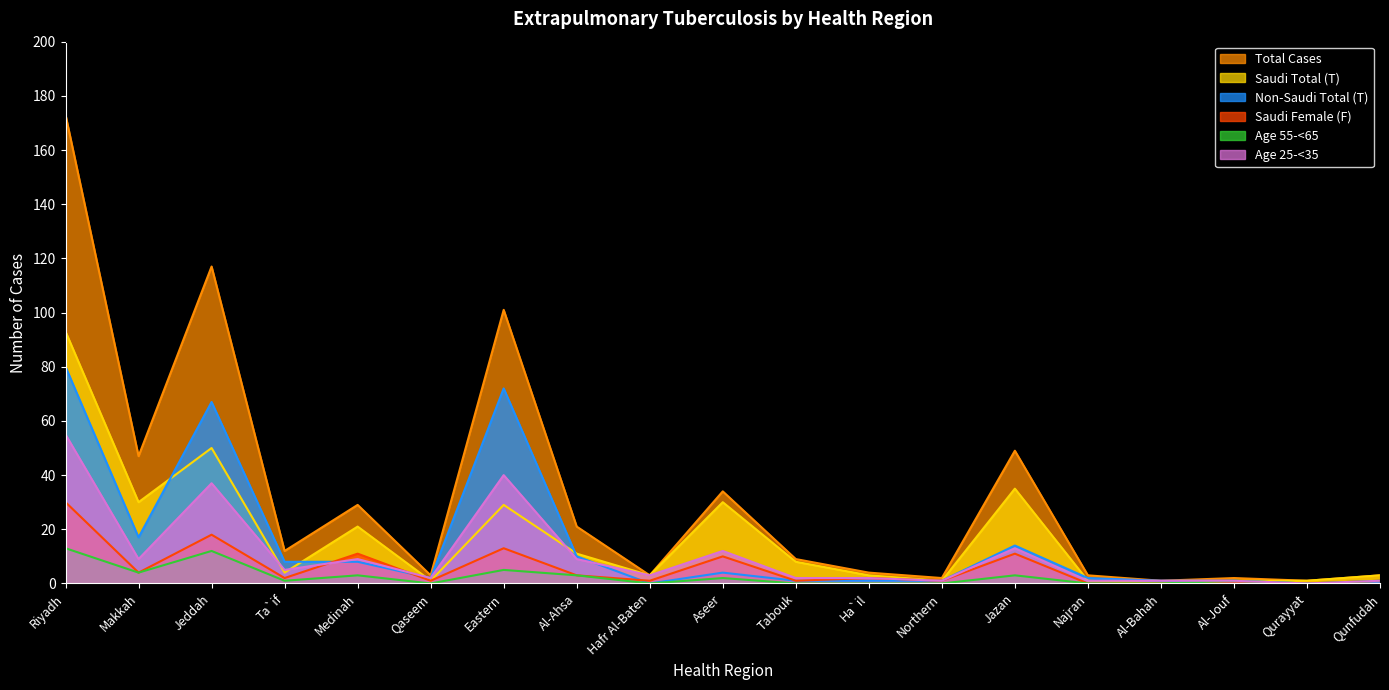

True or false: Saudi Female (F) has a value of 13 at Najran.

False